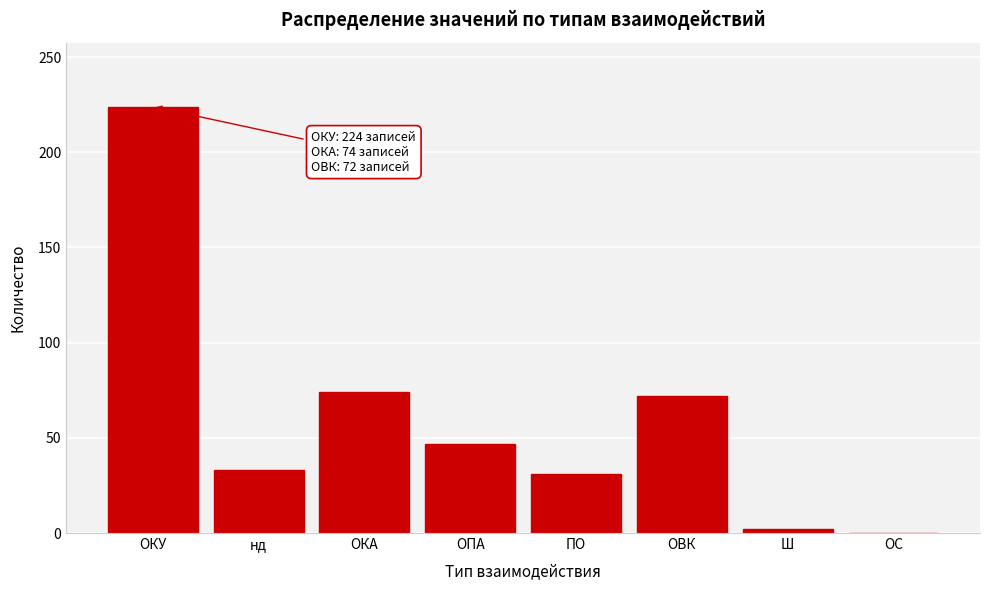

Reading left to right, what are all the values shown in this chart?

ОКУ=224	нд=33	ОКА=74	ОПА=47	ПО=31	ОВК=72	Ш=2	ОС=0